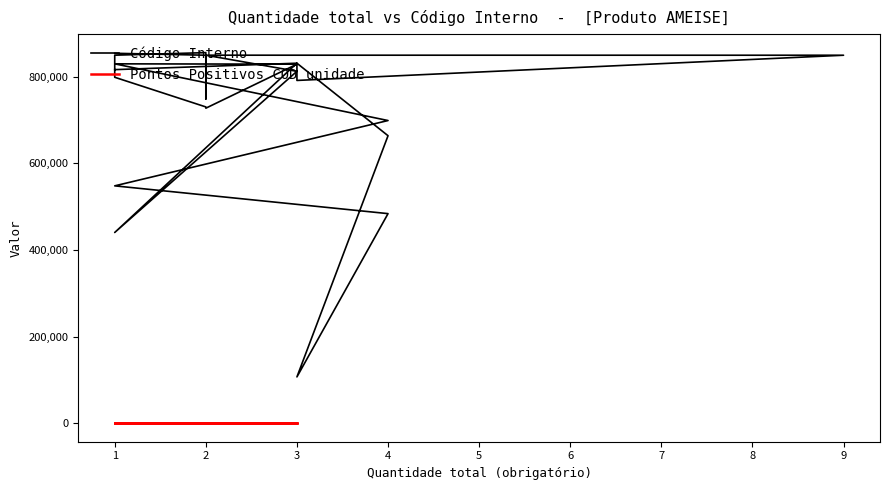

The chart shows a value of 849684 at 9. True or false?

True